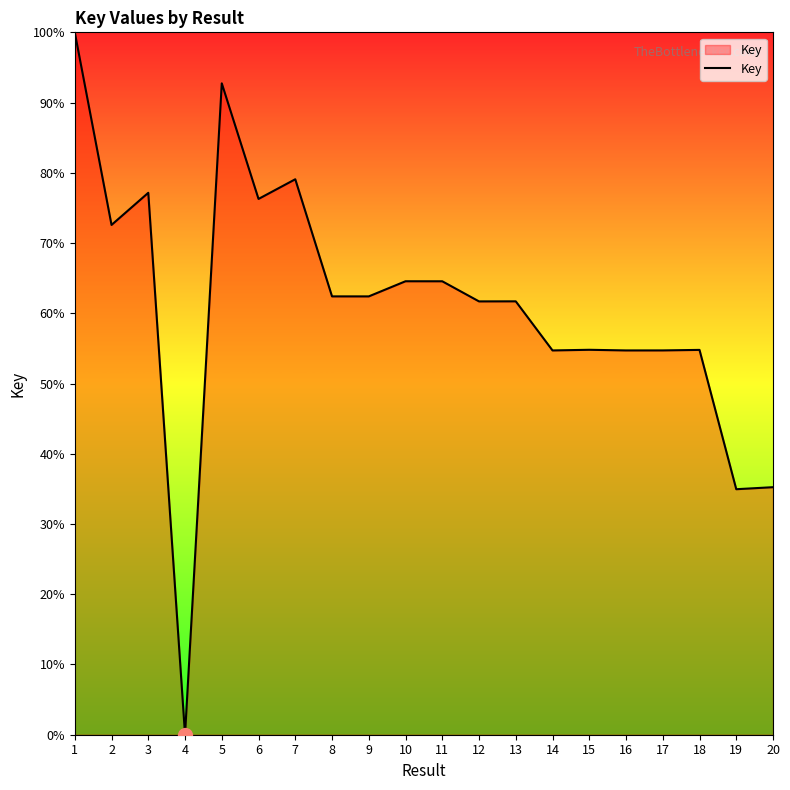

What is the difference between the maximum and minimum values?

100.0